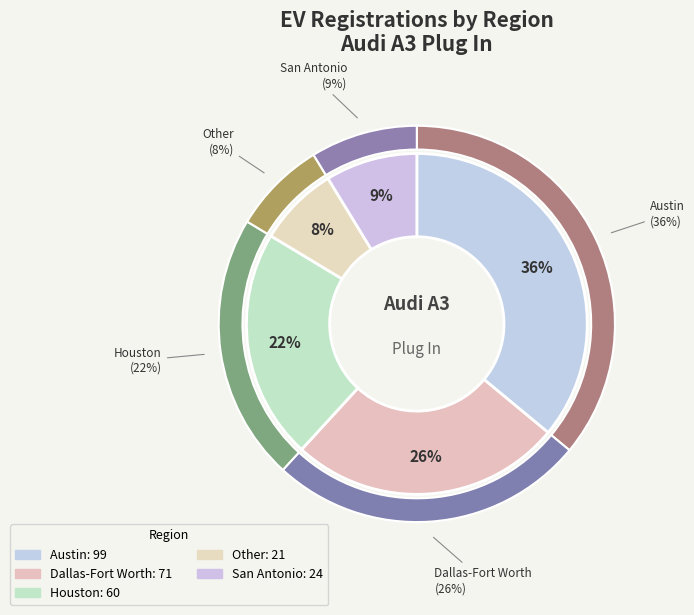

To the nearest percent, what is the difference between the largest and smallest slice percentages?

28%